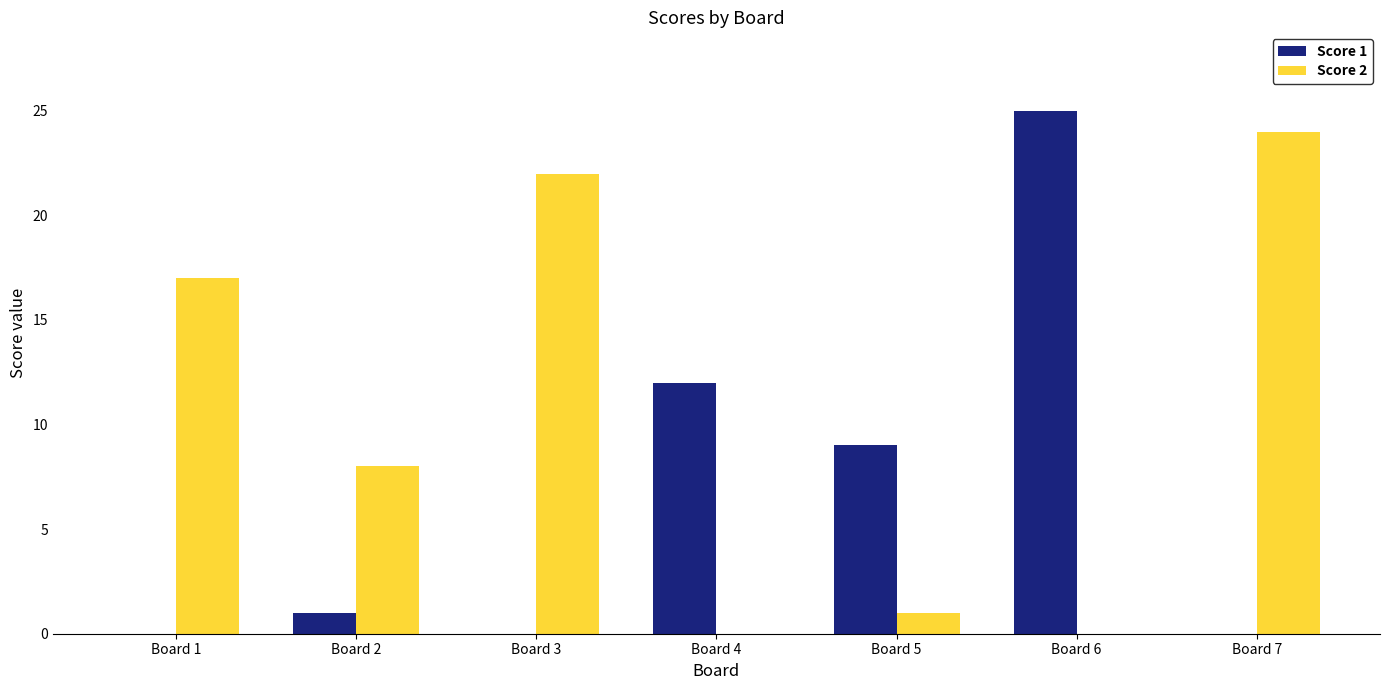

Reading right to left, extract all data points from this chart.

Score 1: 0	25	9	12	0	1	0
Score 2: 24	0	1	0	22	8	17